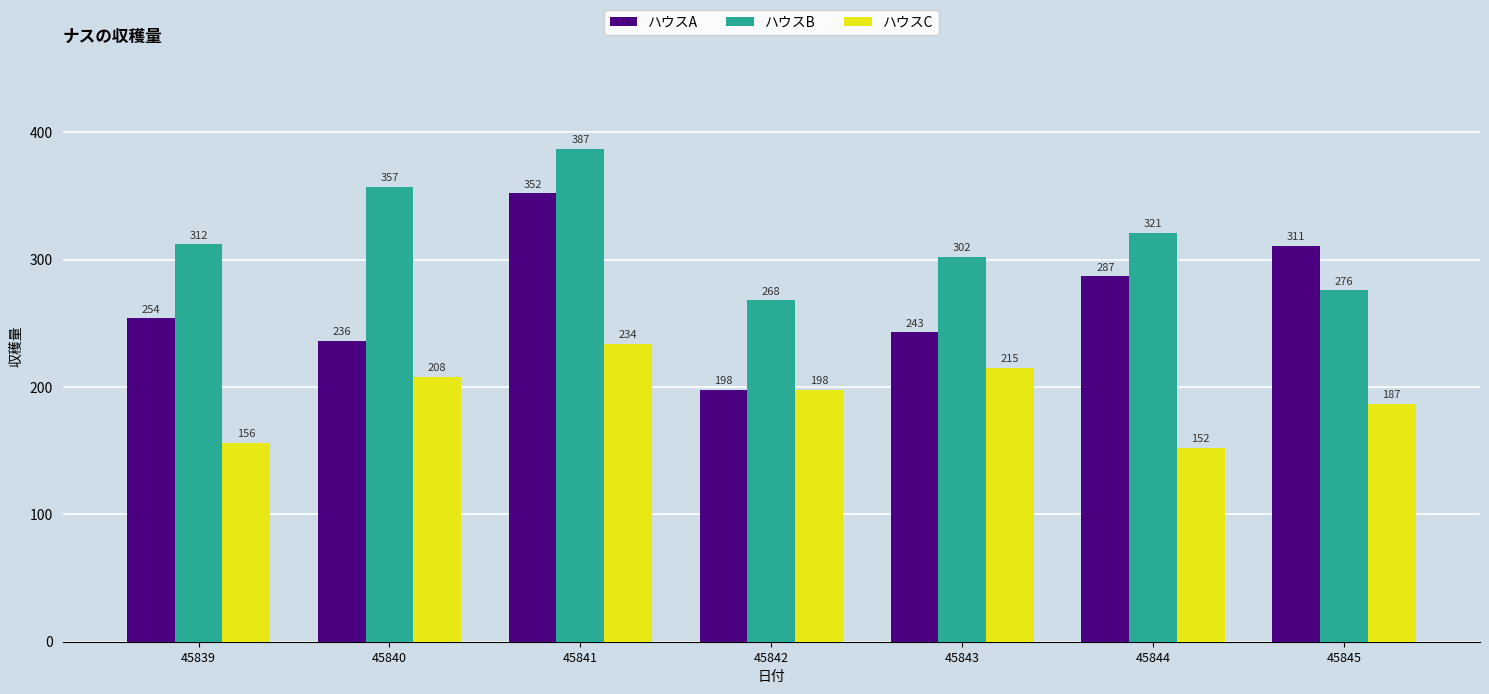

What are all the series names shown in the legend?

ハウスA, ハウスB, ハウスC